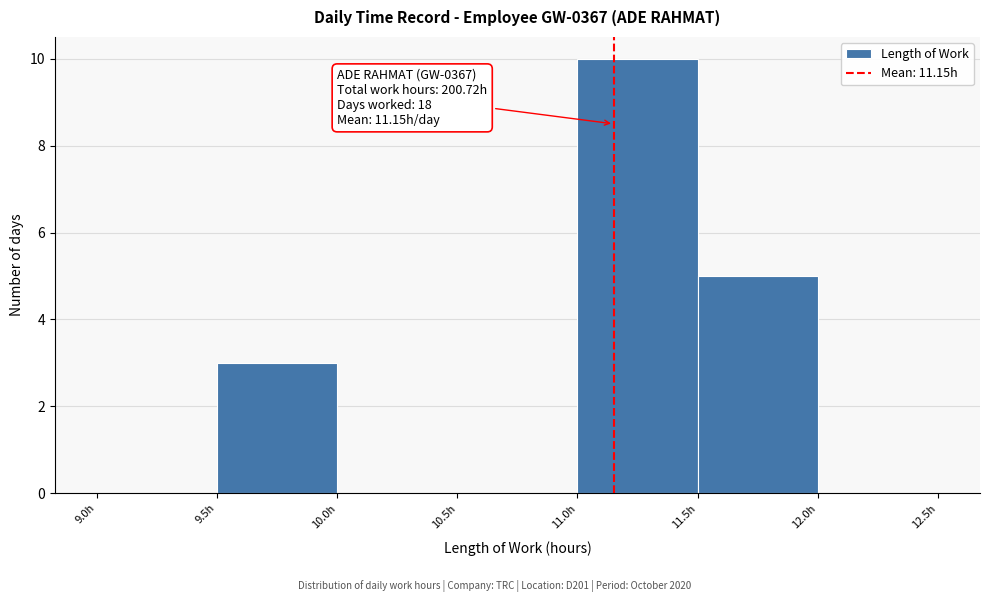

Over which range of the x-axis is the bar tallest?

11.0 to 11.5